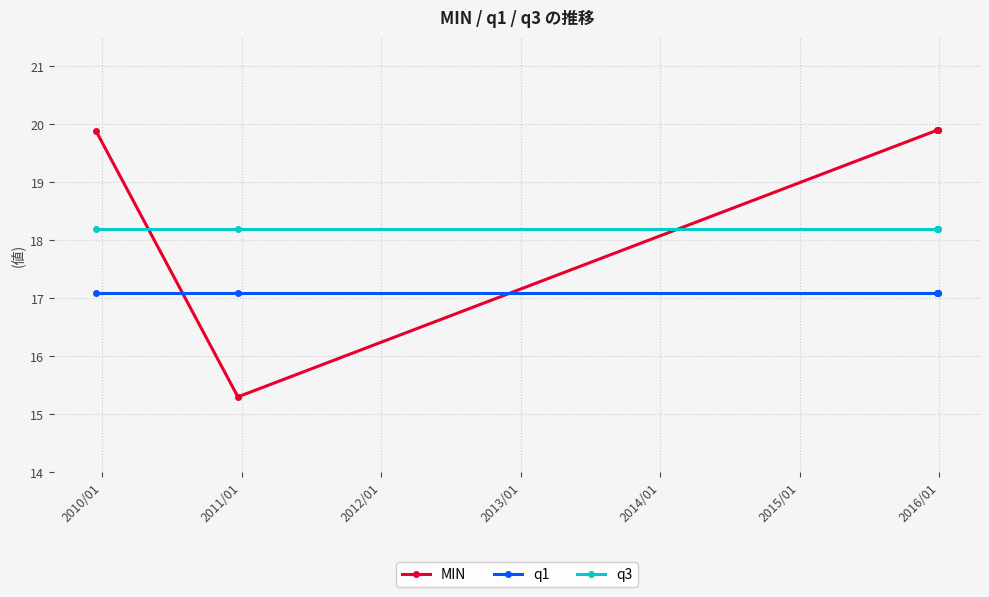

Reading right to left, transcribe all the data shown in this chart.

MIN: 19.9	19.9	19.9	15.3	19.9
q1: 17.1	17.1	17.1	17.1	17.1
q3: 18.2	18.2	18.2	18.2	18.2